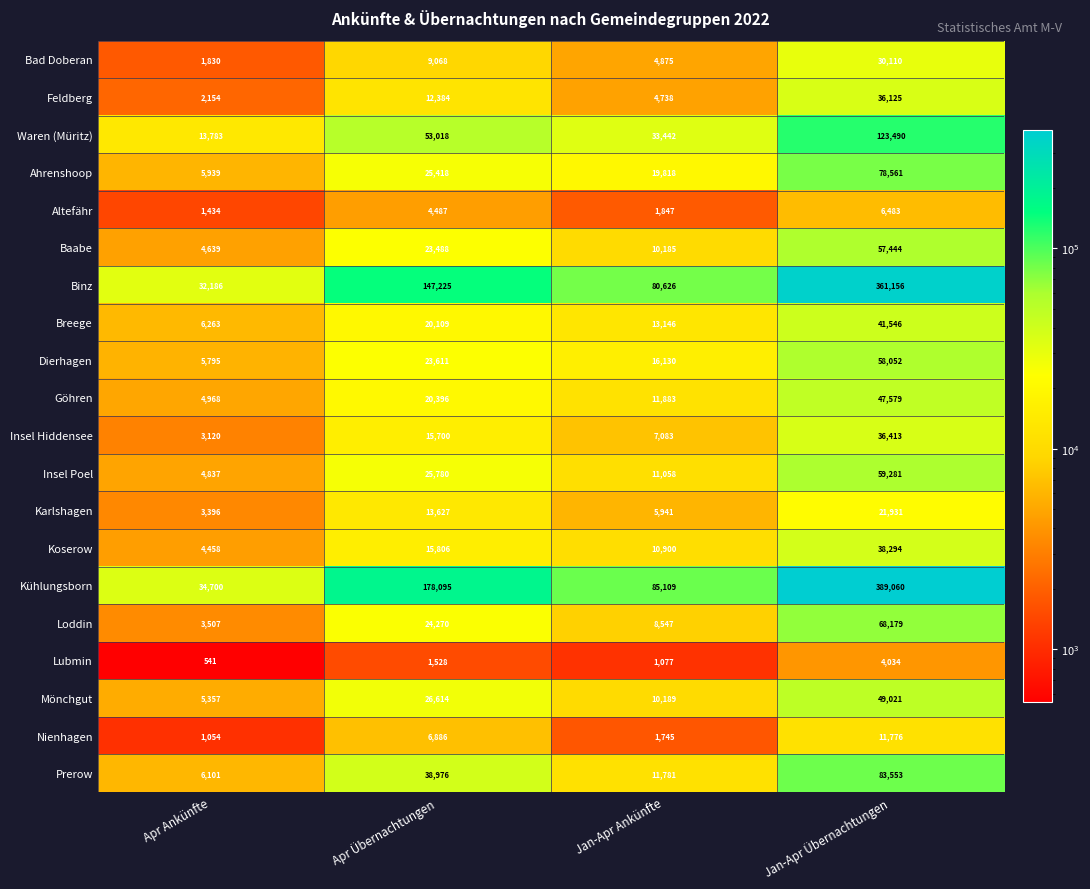

Read the Mönchgut value at Jan-Apr Ankünfte.

10189